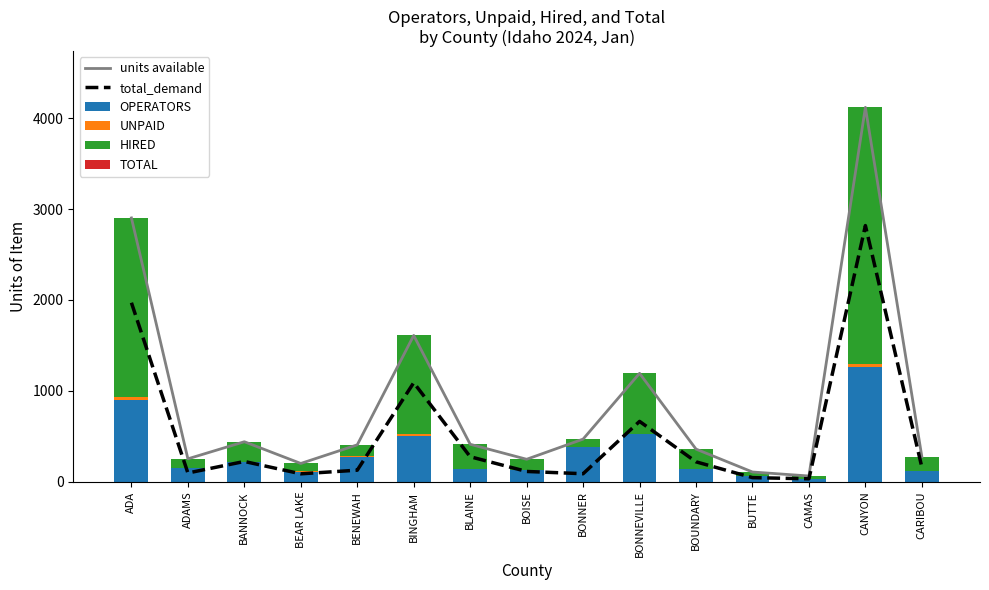

What are all the series names shown in the legend?

units available, total_demand, OPERATORS, UNPAID, HIRED, TOTAL